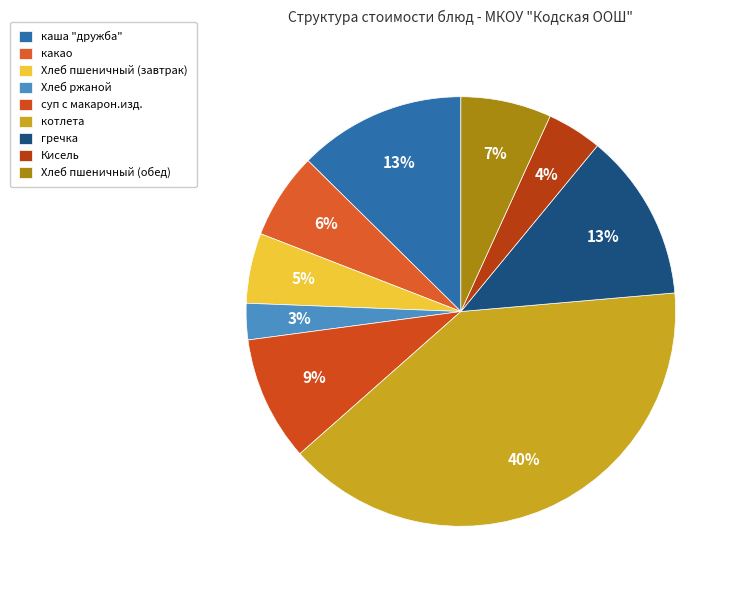

Approximately how many times larger is the value at Хлеб ржаной compared to Кисель?

0.7